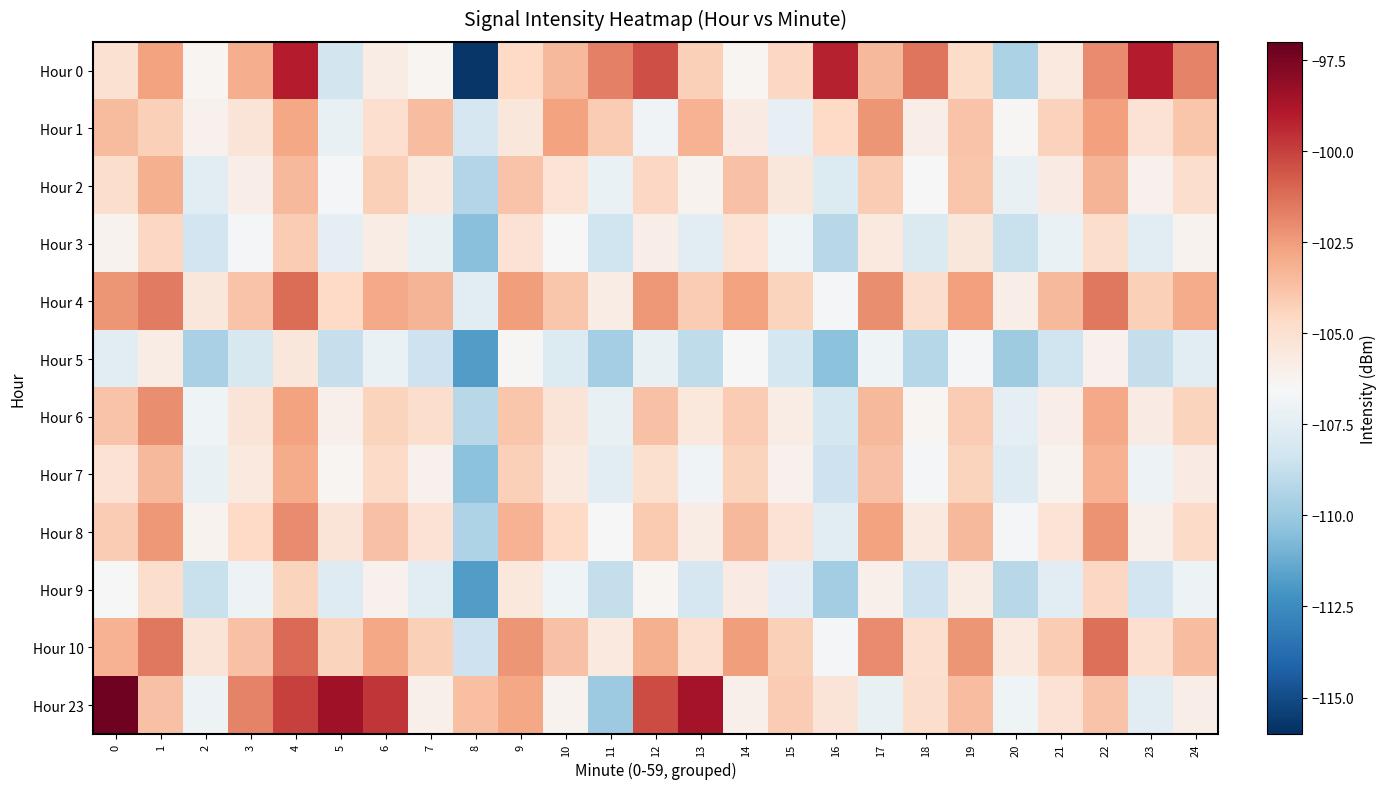

Rank the series by their maximum value, from highest to lowest.

Hour 23, Hour 0, Hour 10, Hour 4, Hour 8, Hour 6, Hour 1, Hour 7, Hour 2, Hour 3, Hour 9, Hour 5